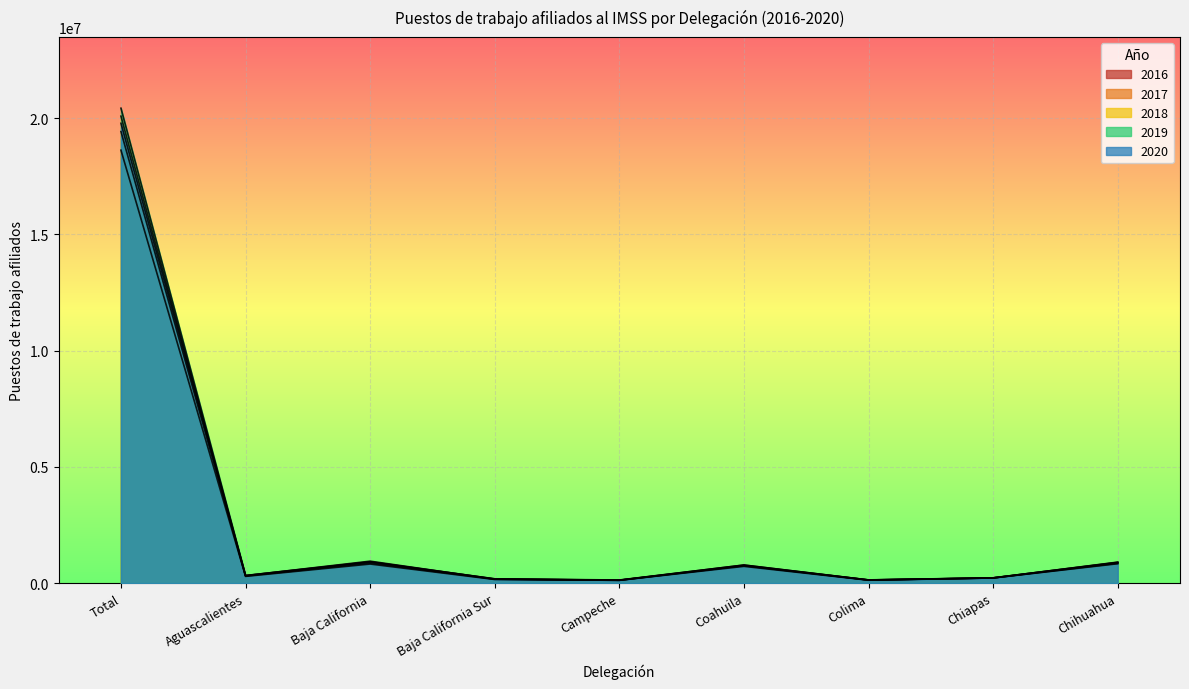

What are all the series names shown in the legend?

2016, 2017, 2018, 2019, 2020